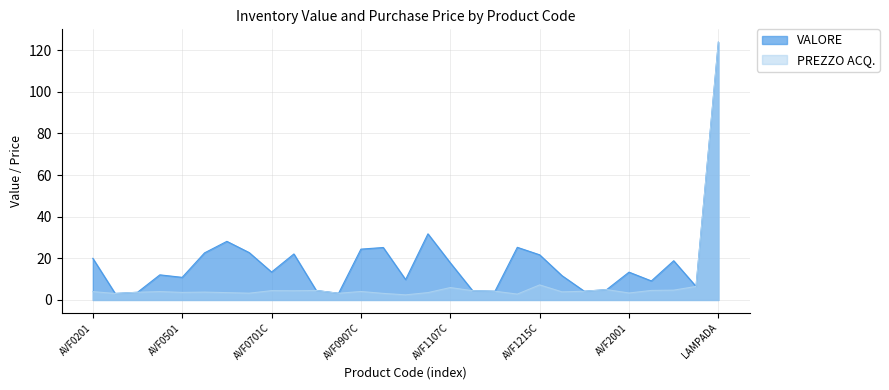

Which series has the widest spread of values?

PREZZO ACQ.